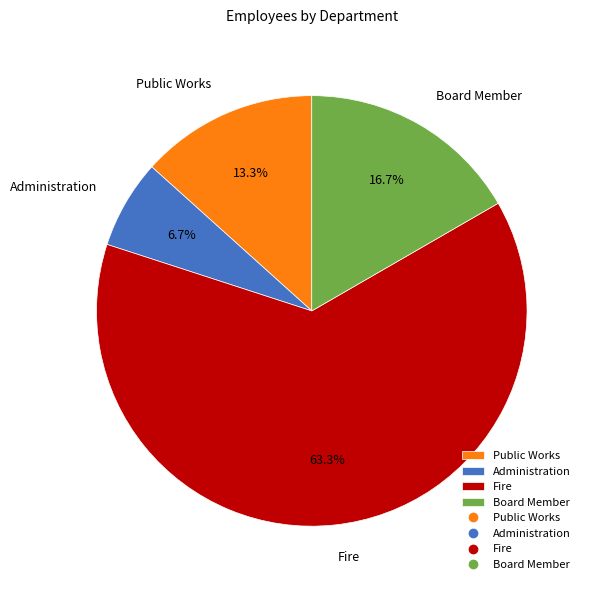

Is it true that Administration is 1% of the pie?

False